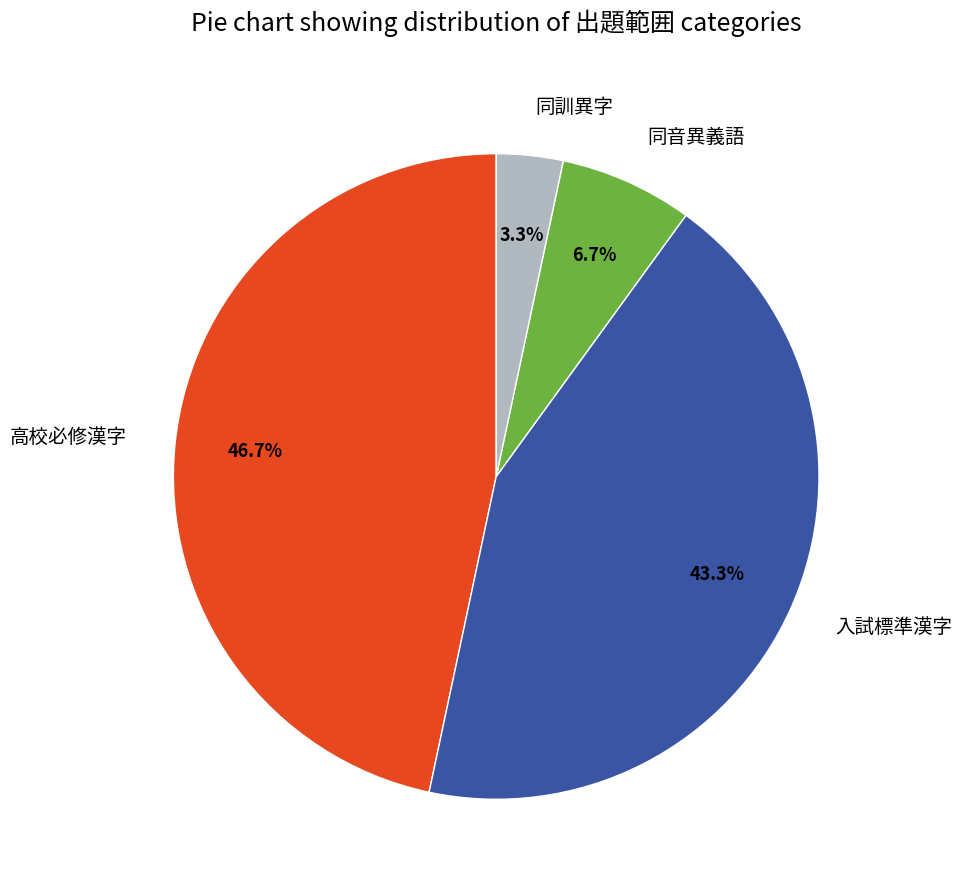

To the nearest percent, what portion does 同訓異字 represent?

3%